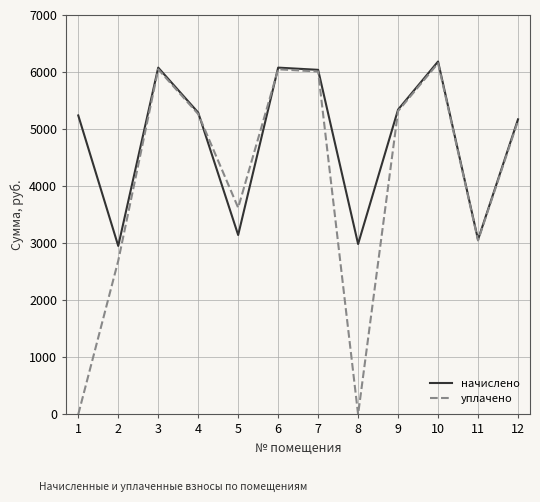

Which series changed the most between 6 and 8?

уплачено